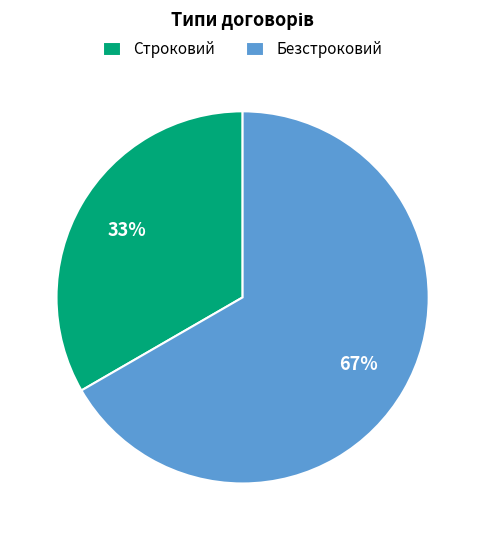

Is the sum of Строковий and Безстроковий greater than half?

Yes